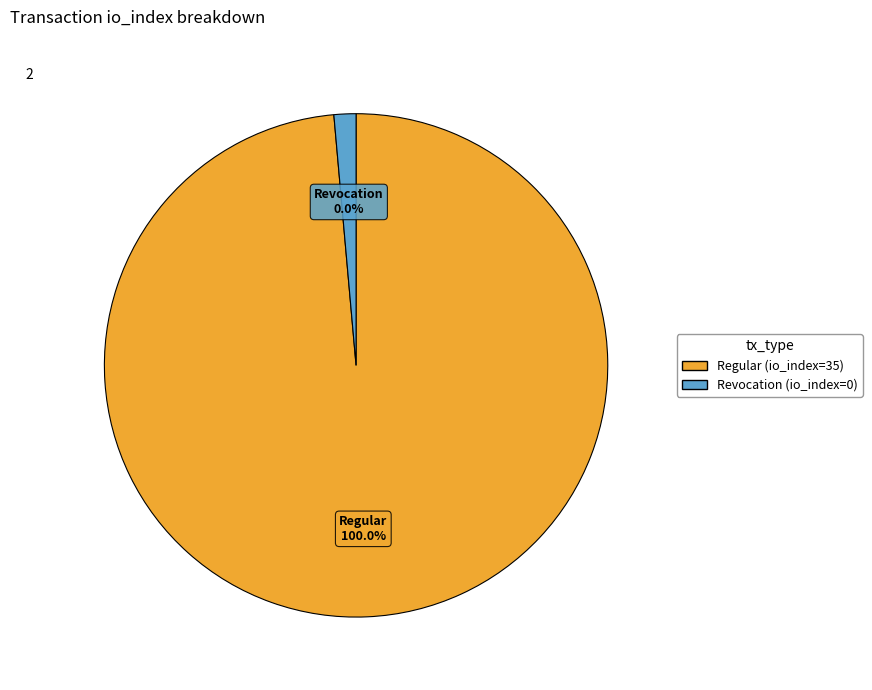

Count the number of slices in the pie.

2